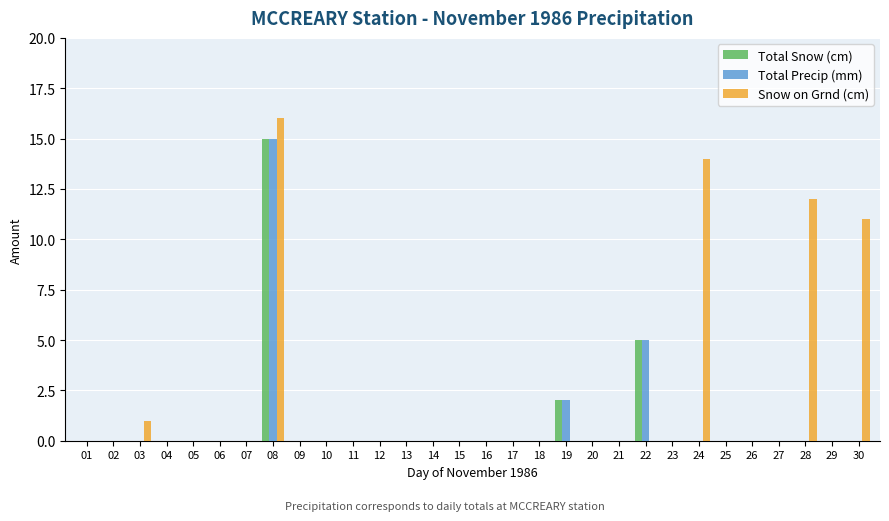

What is the maximum value for Total Precip (mm)?

15